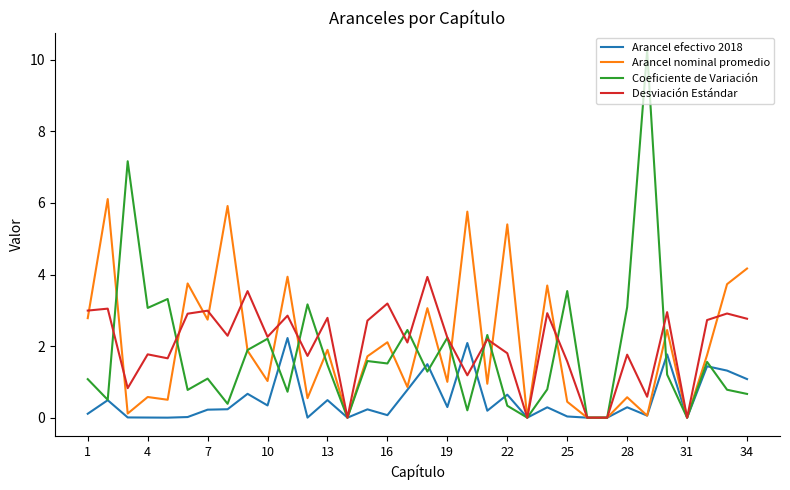

List the series in order of their peak value, lowest first.

Arancel efectivo 2018, Desviación Estándar, Arancel nominal promedio, Coeficiente de Variación